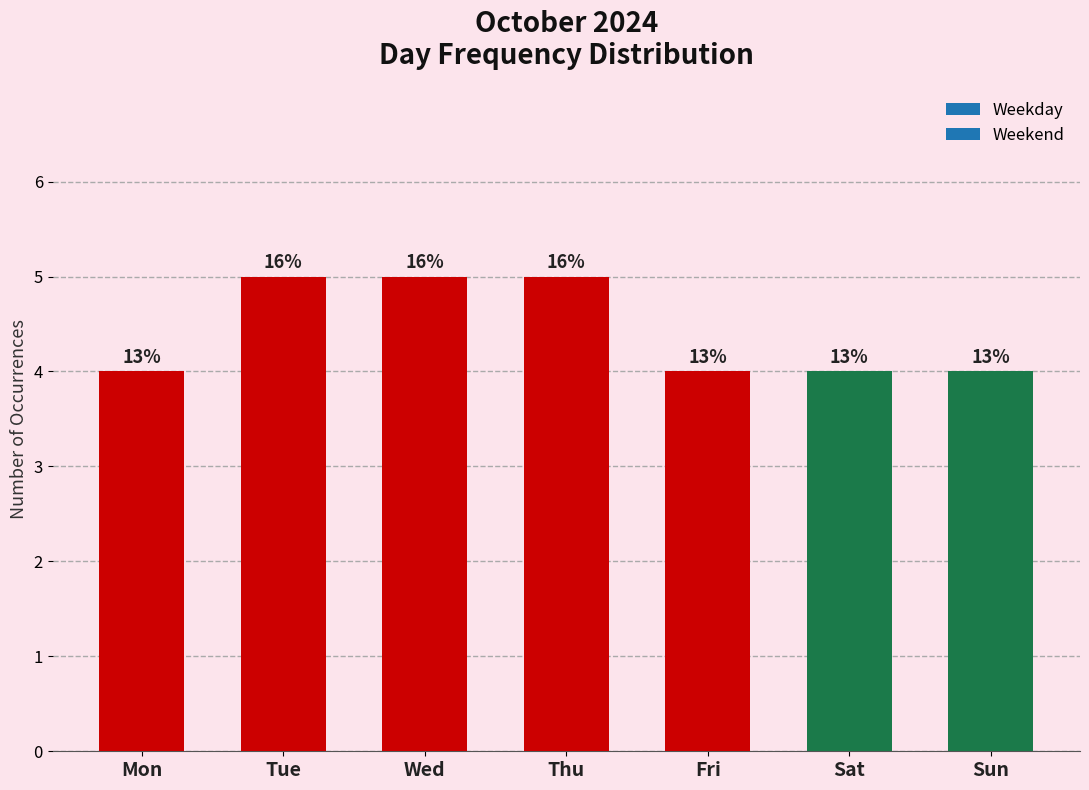

How many values are between 4 and 5?

7